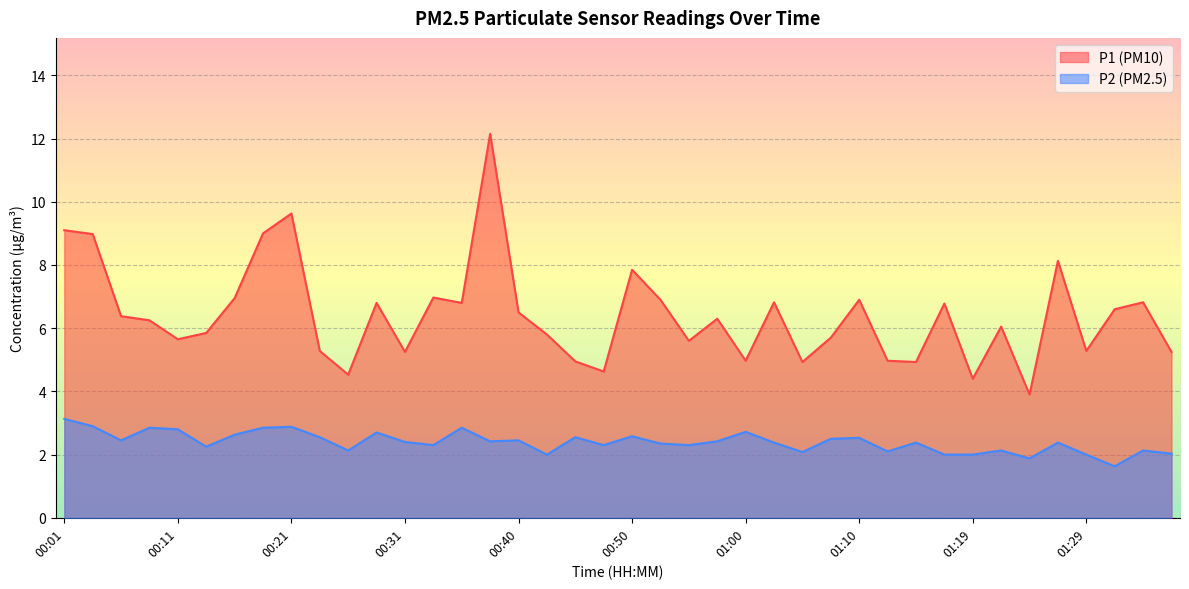

Count the number of data series in this chart.

2